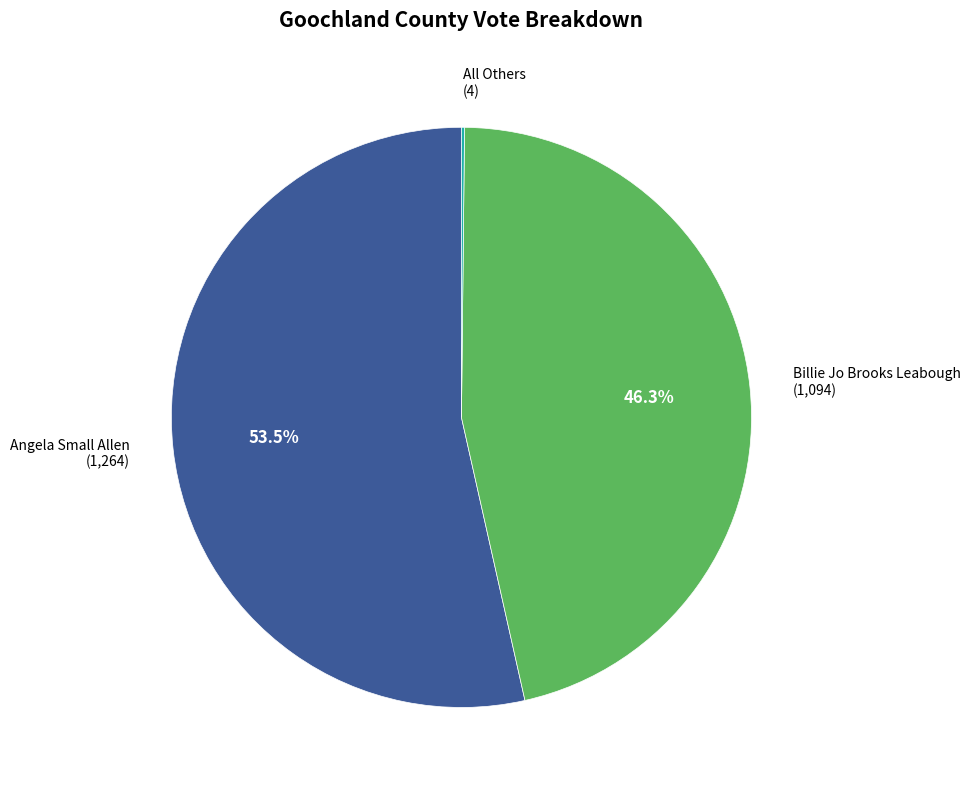

Is there any slice that represents more than half of the pie?

Yes